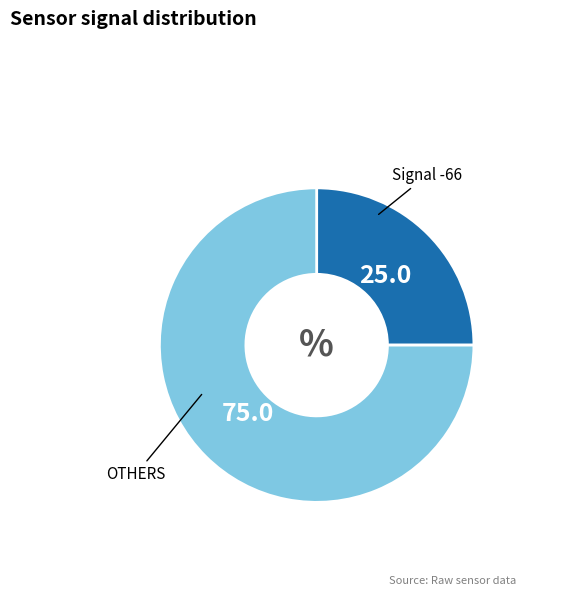

Does any single category account for the majority?

Yes